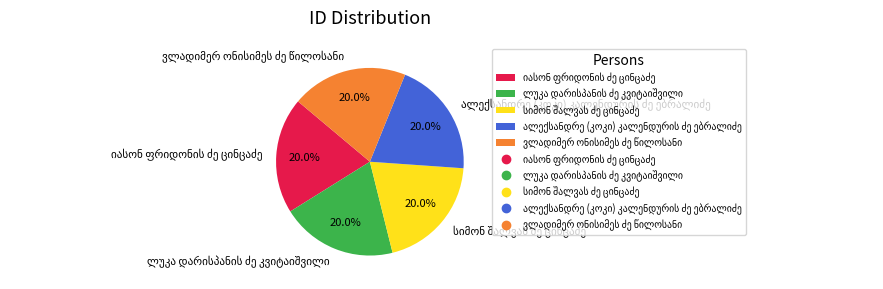

Is there any slice that represents more than half of the pie?

No